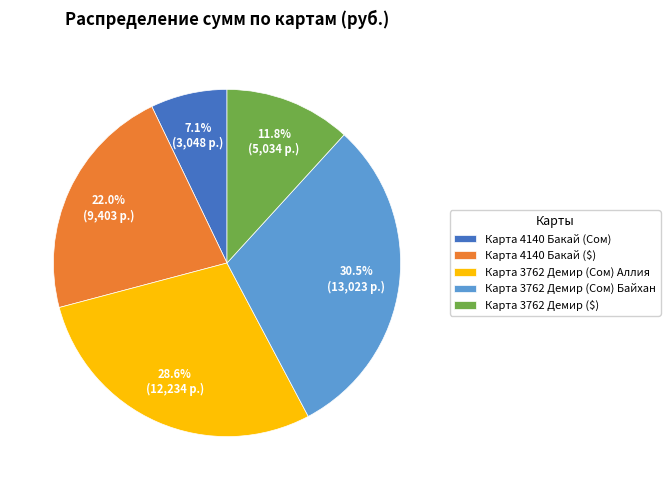

True or false: Карта 4140 Бакай (Сом) accounts for 1% of the total.

False